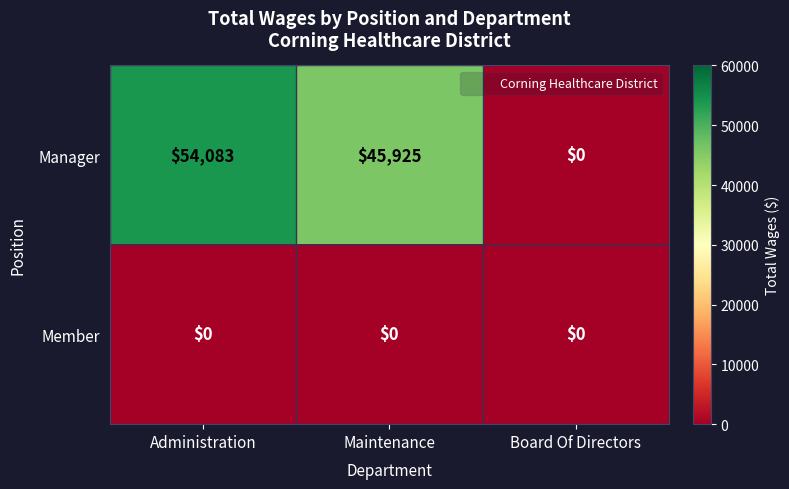

The value of Manager at Board Of Directors is 18729. True or false?

False